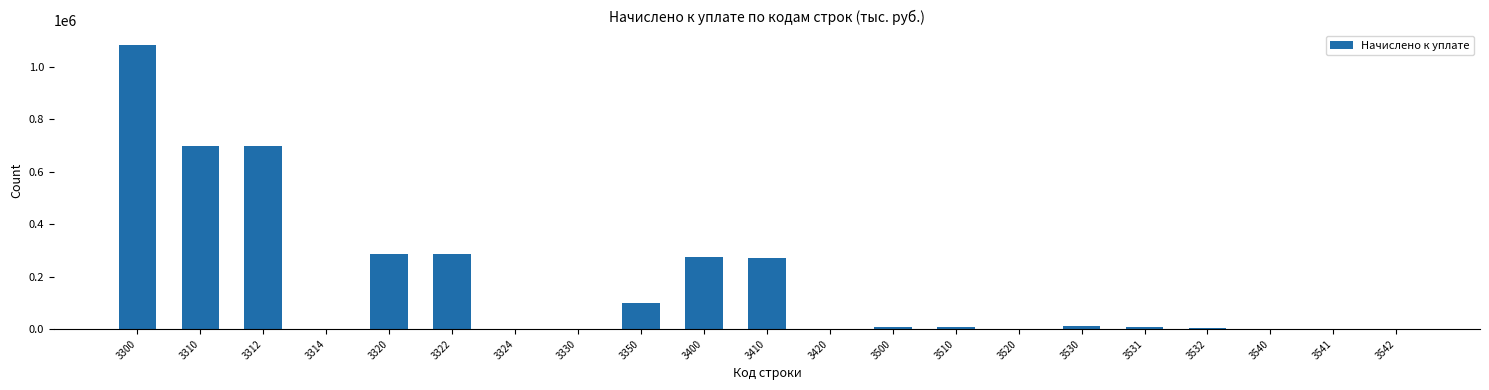

What is the sum of all values?

3743656